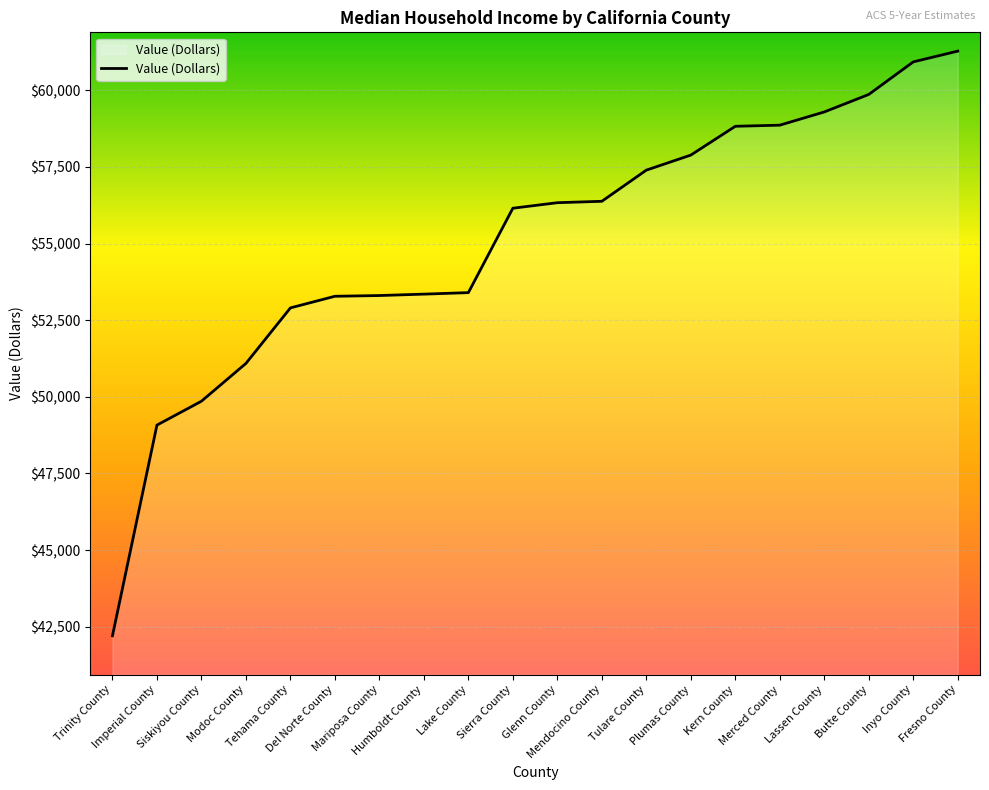

What is the maximum value shown in the chart?

61276